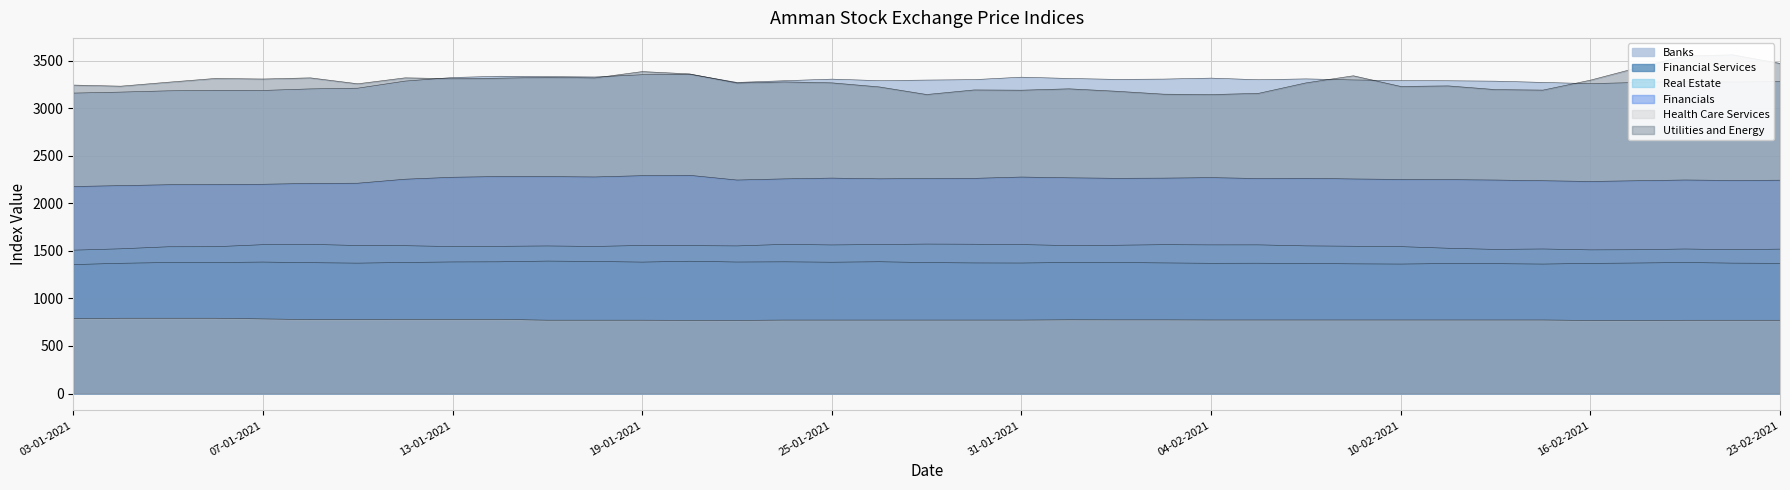

What is the difference between the Financial Services values at 28-01-2021 and 08-02-2021?

5.4